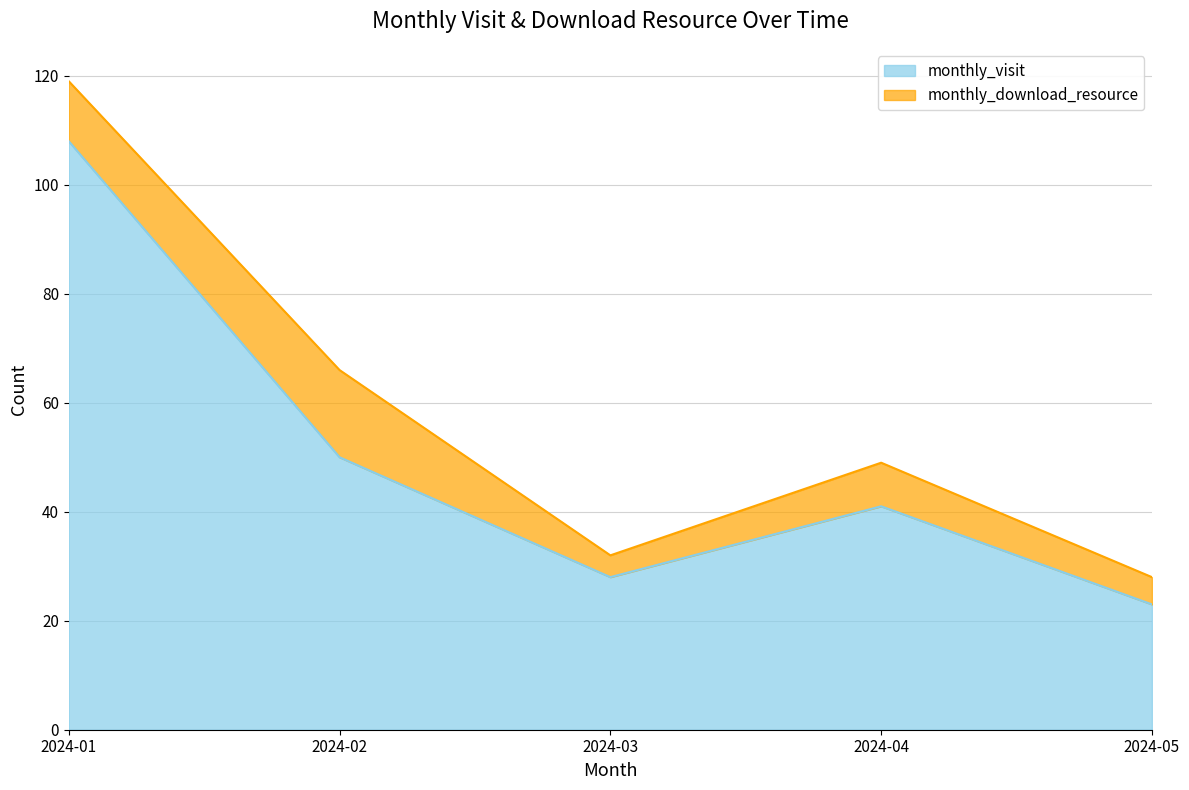

Read the value at 2024-01.

108